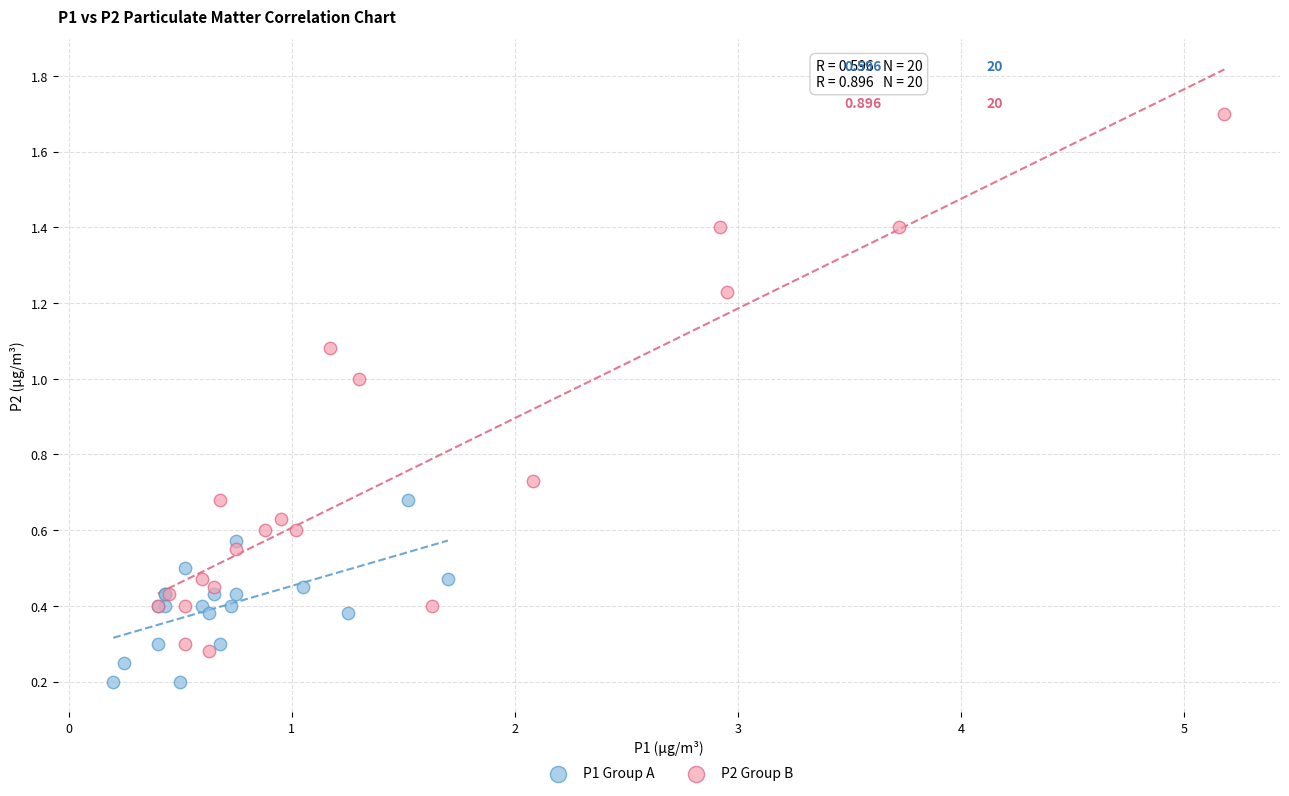

Which series has the largest Y range (max minus min)?

P2 Group B